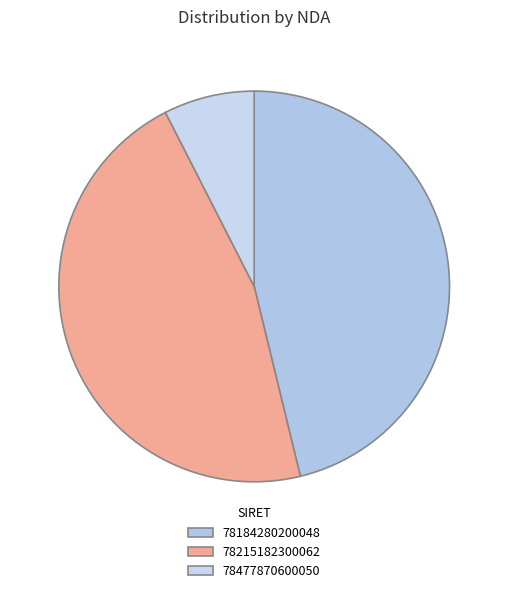

Count the number of slices in the pie.

3